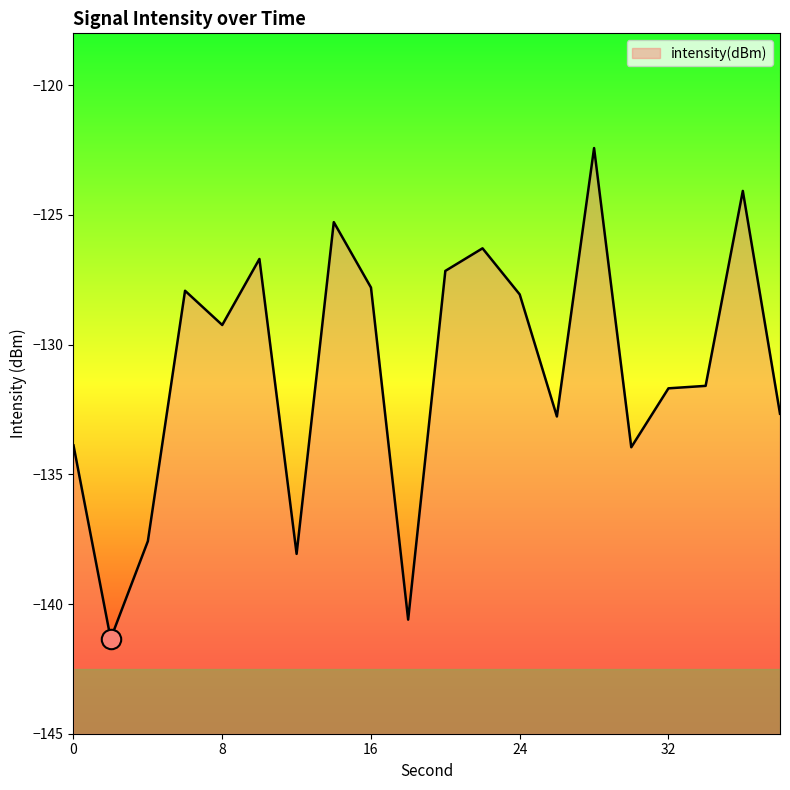

Between 38 and 2, which is larger?

38